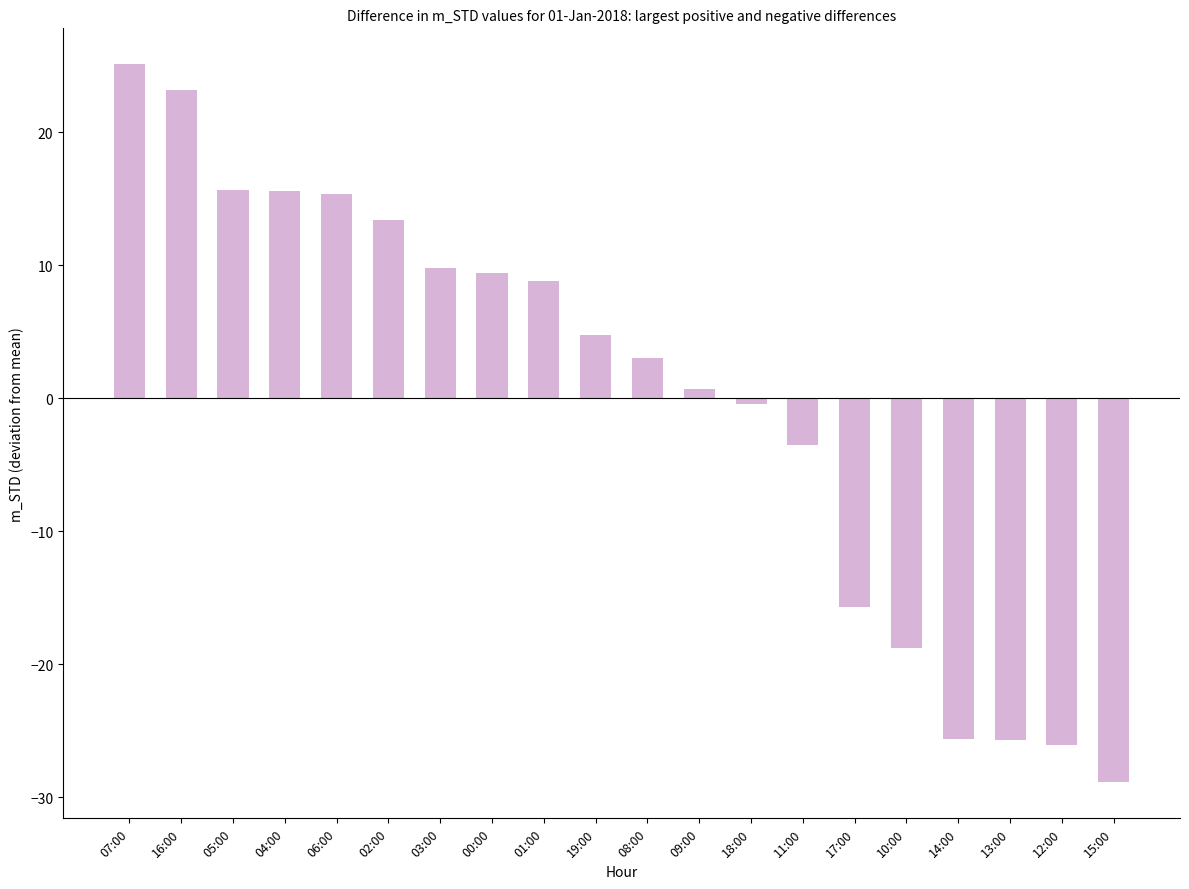

Is it true that the value at 07:00 is 25.1?

True